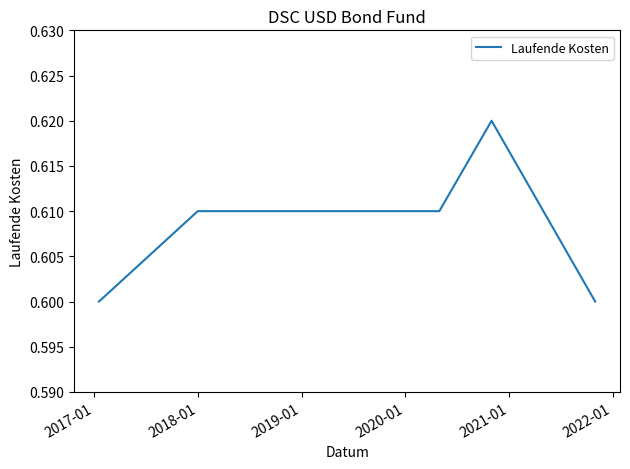

True or false: there are more than 0 points higher than both neighbors.

True